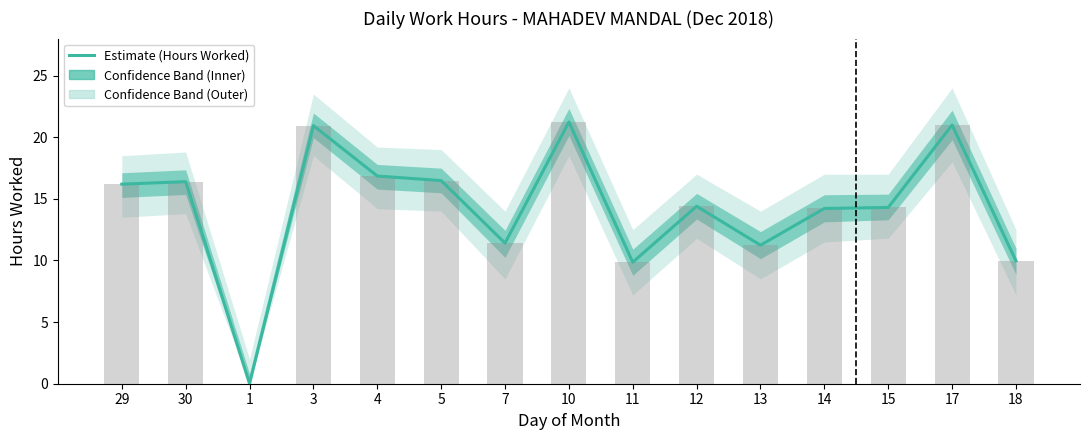

Does the chart contain any negative values?

No